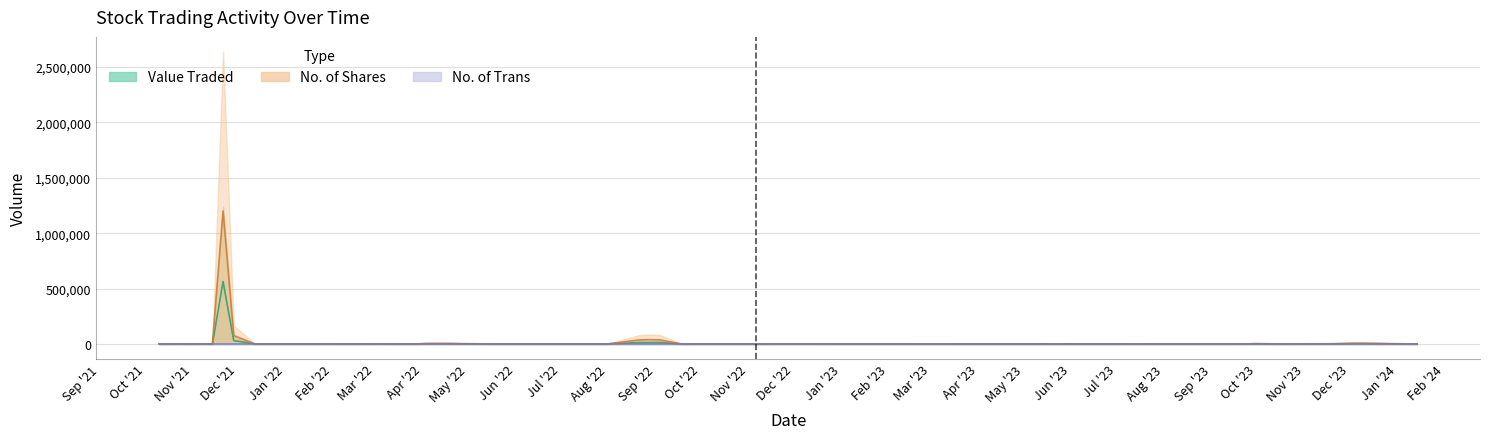

Reading right to left, extract all data points from this chart.

Value Traded line: 1	2189	2059	667	172	1201	329	3	333	53	24	12894	12488	12269	19	5	20	126	1950	1900	1681	140	84	69	339	66	29	233	55	137	76	52	20	31040	563929	53	480	22	368	72
No. of Shares line: 4	6633	6598	2150	556	3643	996	10	980	150	70	36840	38958	36075	50	14	50	332	5000	5000	4419	350	200	158	753	150	64	502	119	297	166	114	45	75643	1199861	109	1042	51	800	150
No. of Trans line: 1	3	14	19	5	34	19	1	2	3	3	2	5	5	1	2	1	3	5	1	16	2	1	2	5	3	1	10	2	6	5	2	1	16	8	3	8	4	8	4